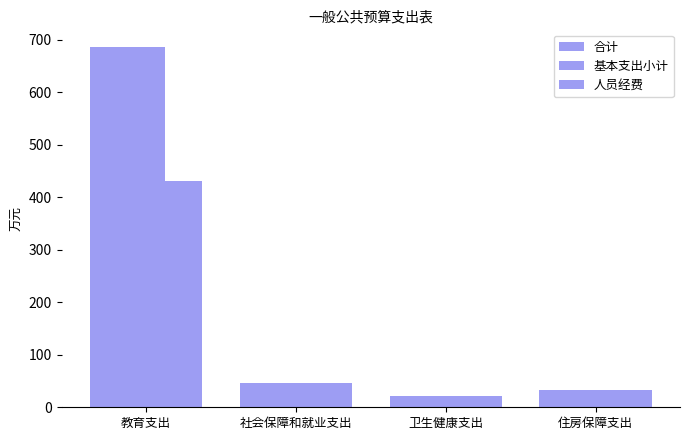

Which has a higher value, 社会保障和就业支出 or 教育支出?

教育支出